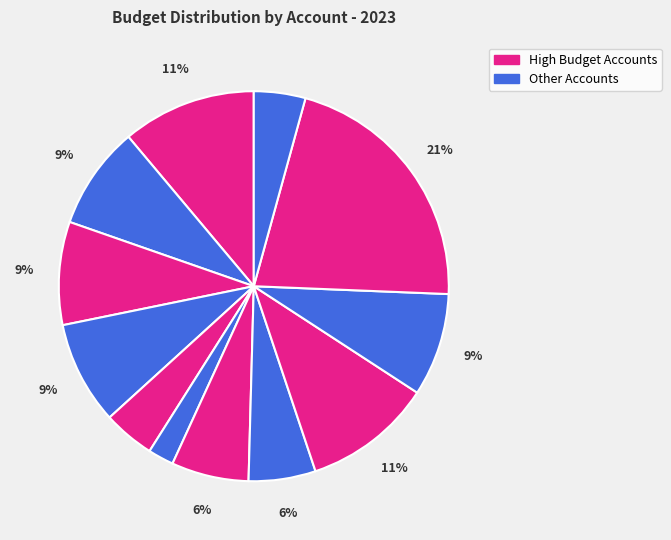

Count the number of slices in the pie.

12